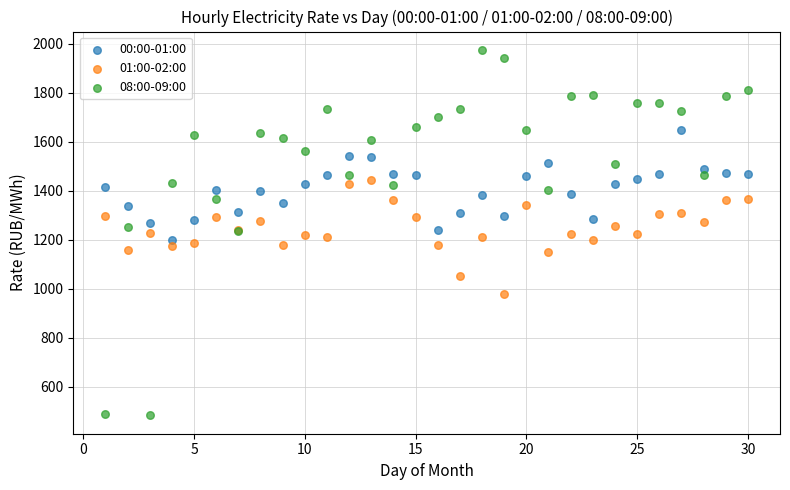

Which series reaches the maximum Y coordinate?

08:00-09:00